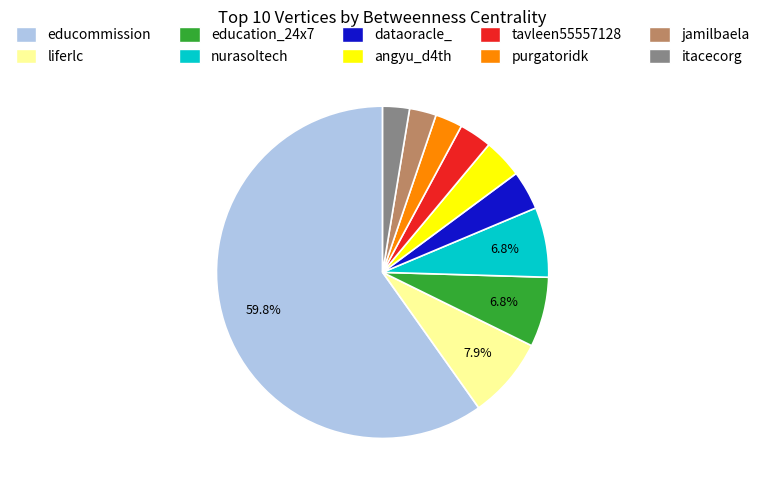

To the nearest percent, what percentage of the pie is nurasoltech?

7%